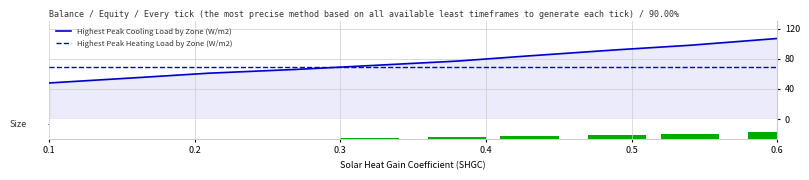

How many times do Highest Peak Cooling Load by Zone (W/m2) and Highest Peak Heating Load by Zone (W/m2) cross each other?

1